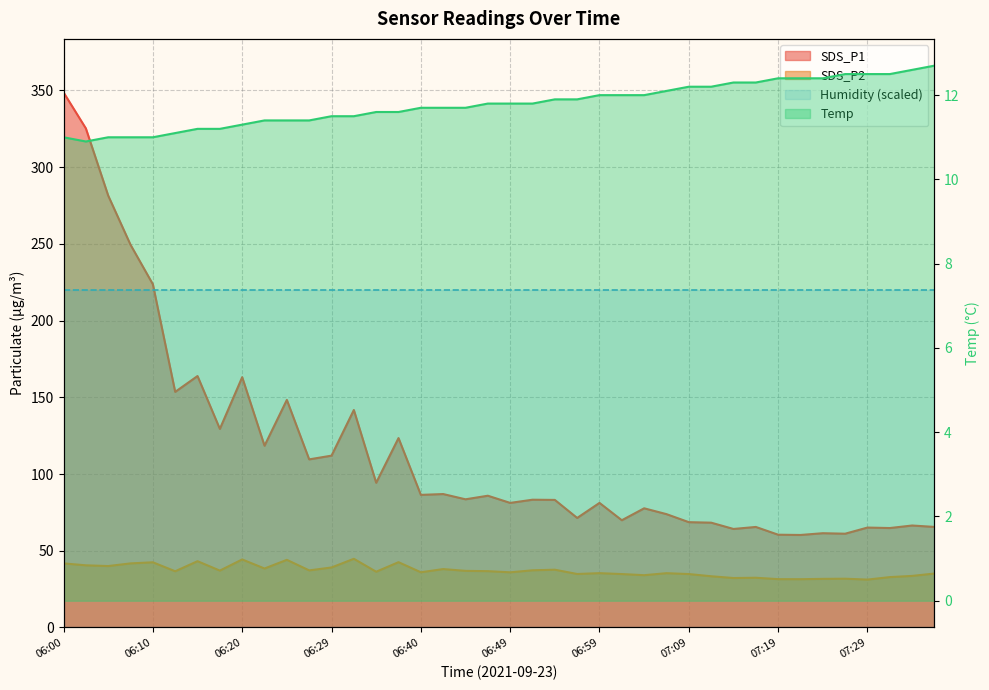

What is the label of the 39th point from the right?

06:02